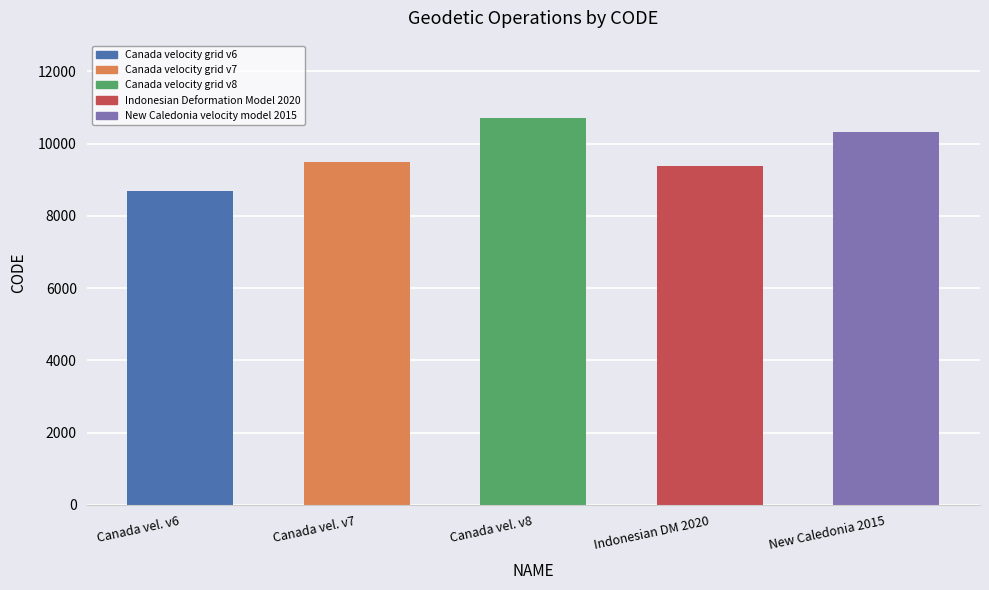

What is the change in value from Canada vel. v7 to Canada vel. v8?

+1224